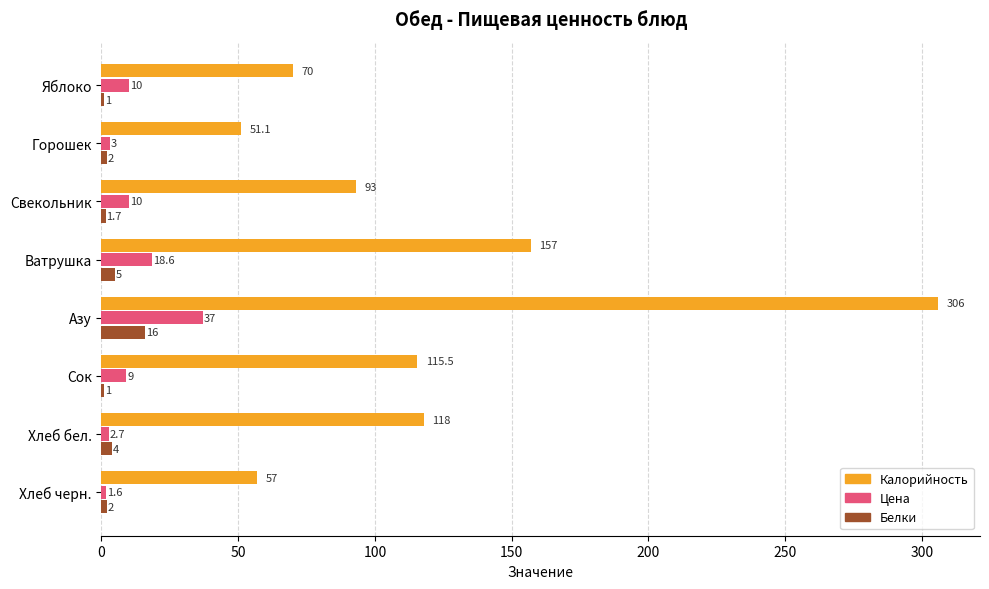

List the series in order of their peak value, highest first.

Калорийность, Цена, Белки